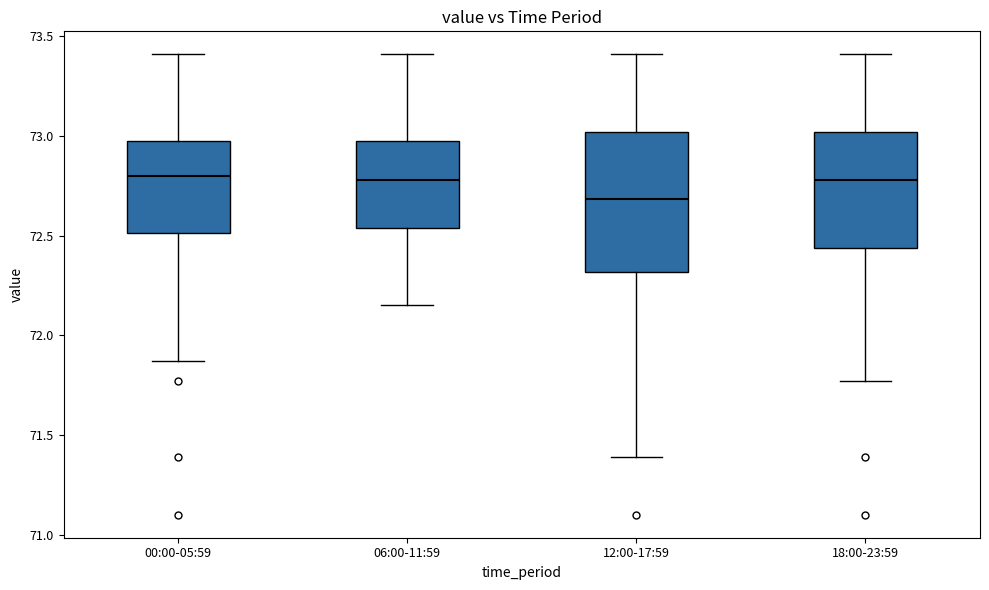

Reading left to right, transcribe this box plot: for each box, give where its median line is, the range the box spans, and where its two whiskers end, as read against the y-axis. The values are not printed on the chart, so give them approximately, as read against the axis.

00:00-05:59: median 72.80, box 72.50 to 73.00, whiskers 71.85 to 73.40
06:00-11:59: median 72.80, box 72.55 to 73.00, whiskers 72.15 to 73.40
12:00-17:59: median 72.70, box 72.30 to 73.00, whiskers 71.40 to 73.40
18:00-23:59: median 72.80, box 72.45 to 73.00, whiskers 71.75 to 73.40